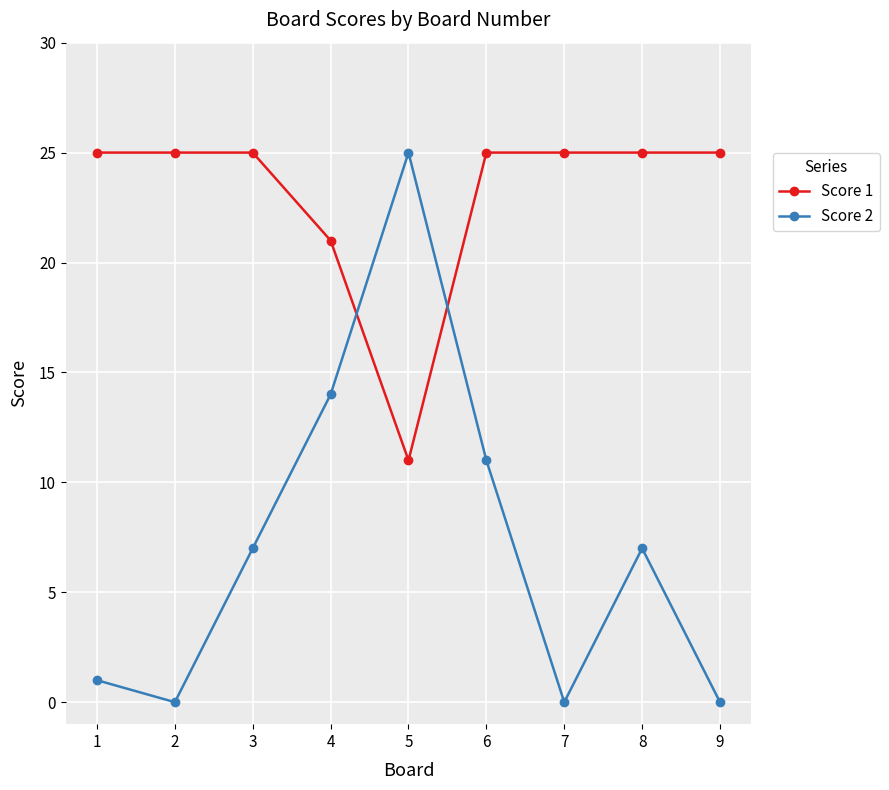

Reading right to left, transcribe all the data shown in this chart.

Score 1: 25	25	25	25	11	21	25	25	25
Score 2: 0	7	0	11	25	14	7	0	1